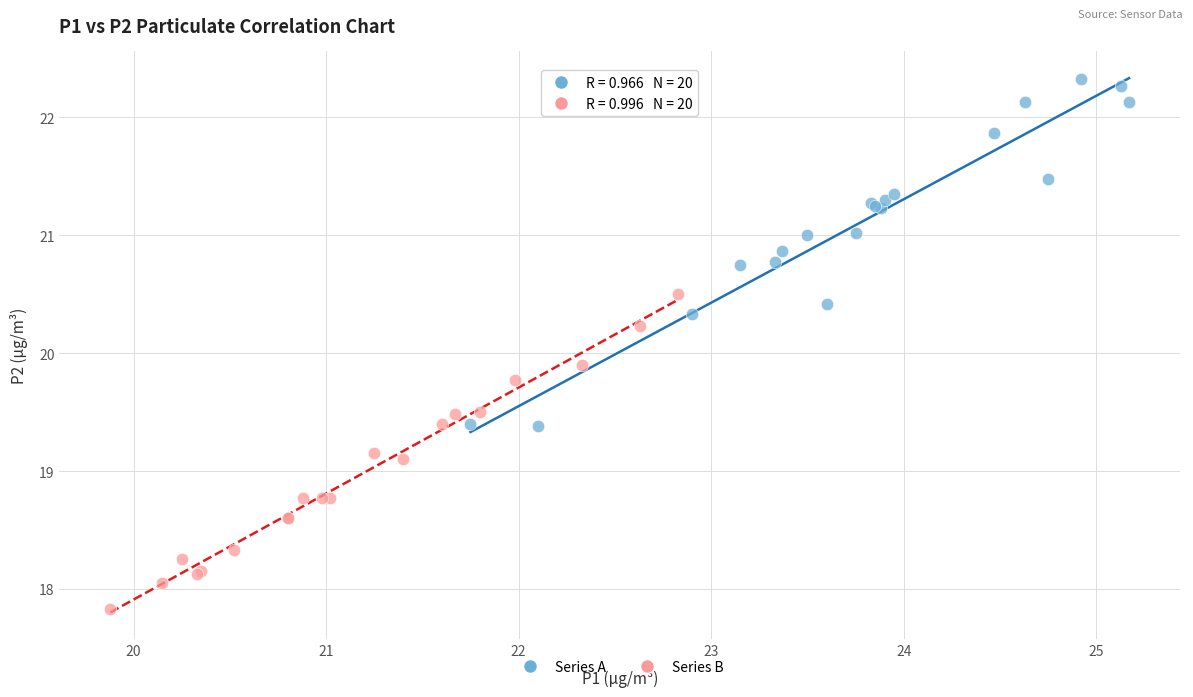

Which series reaches the minimum Y coordinate?

Series B